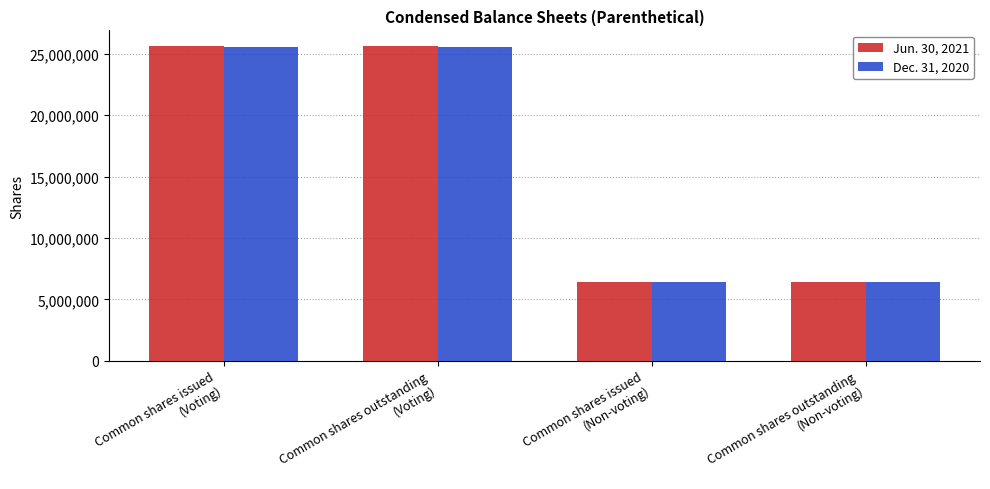

What position from the left is Common shares issued
(Non-voting)?

3